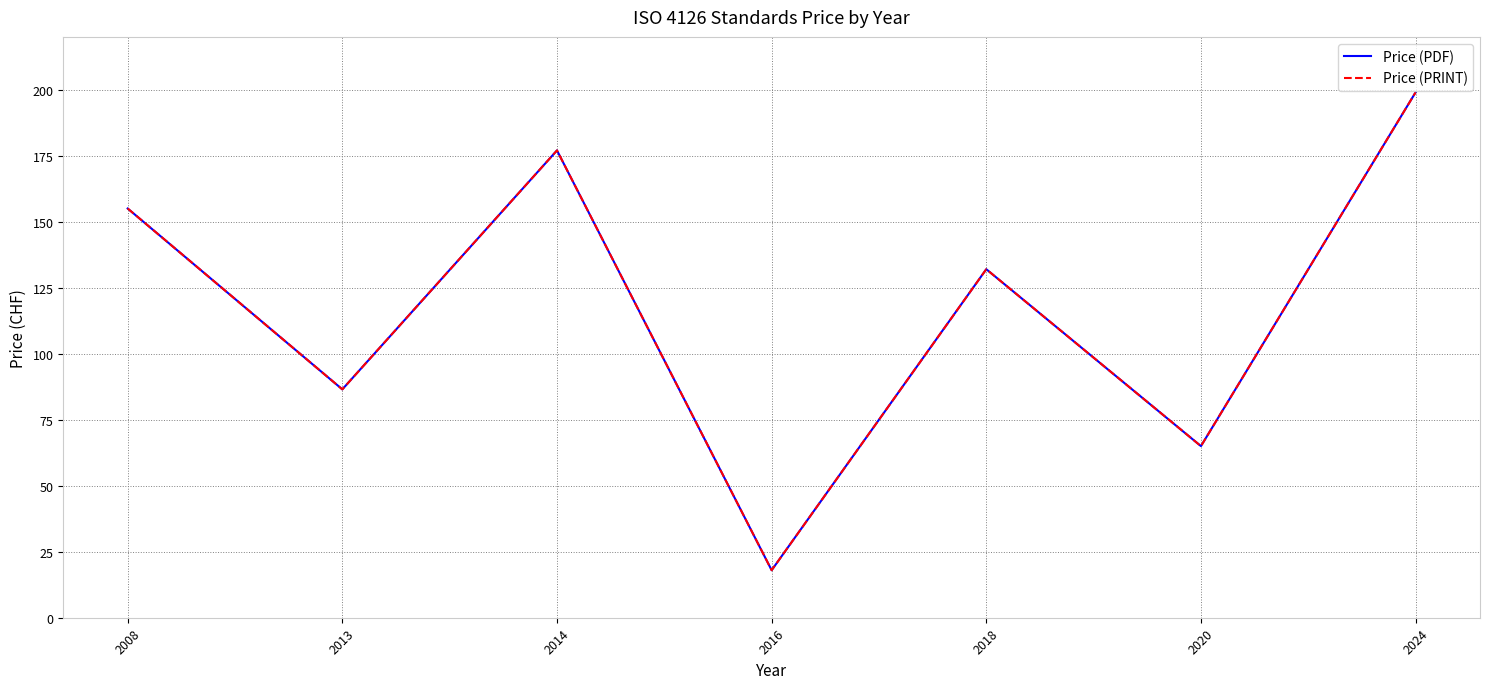

Does the chart display data point markers on the line(s)?

No